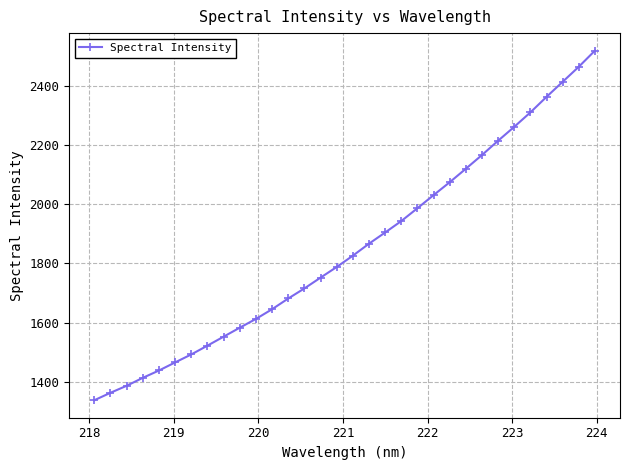

Reading right to left, transcribe all the data shown in this chart.

2519.6	2465.1	2414.2	2363.3	2310.8	2262.0	2215.0	2166.6	2120.2	2074.6	2030.9	1986.7	1943.2	1904.5	1866.7	1826.1	1787.9	1751.9	1715.4	1681.3	1645.1	1612.3	1582.6	1552.2	1521.9	1492.2	1465.2	1437.8	1413.0	1386.2	1362.4	1337.2